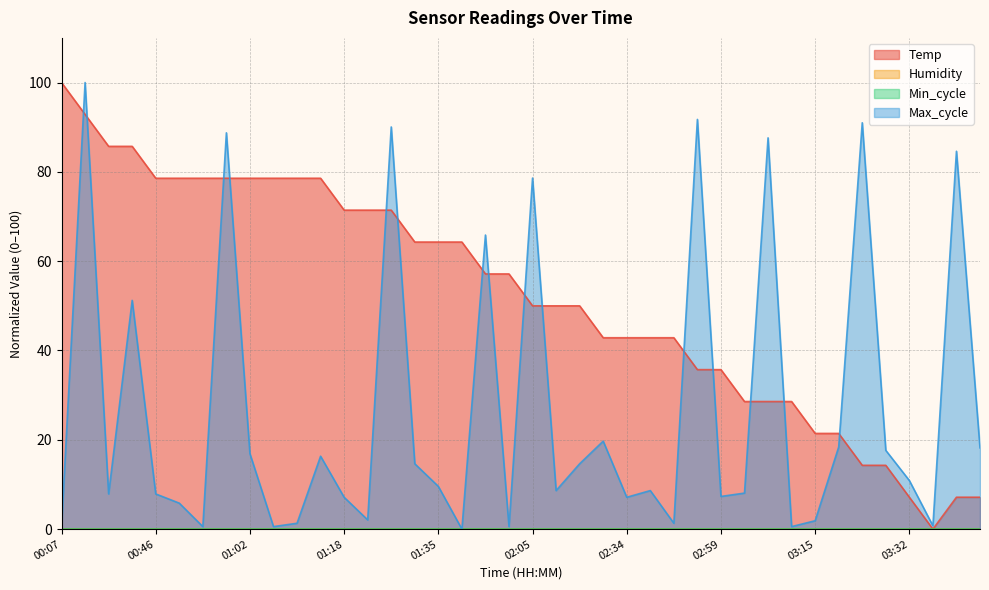

What is the difference between the highest and lowest values at 03:32?

3.7